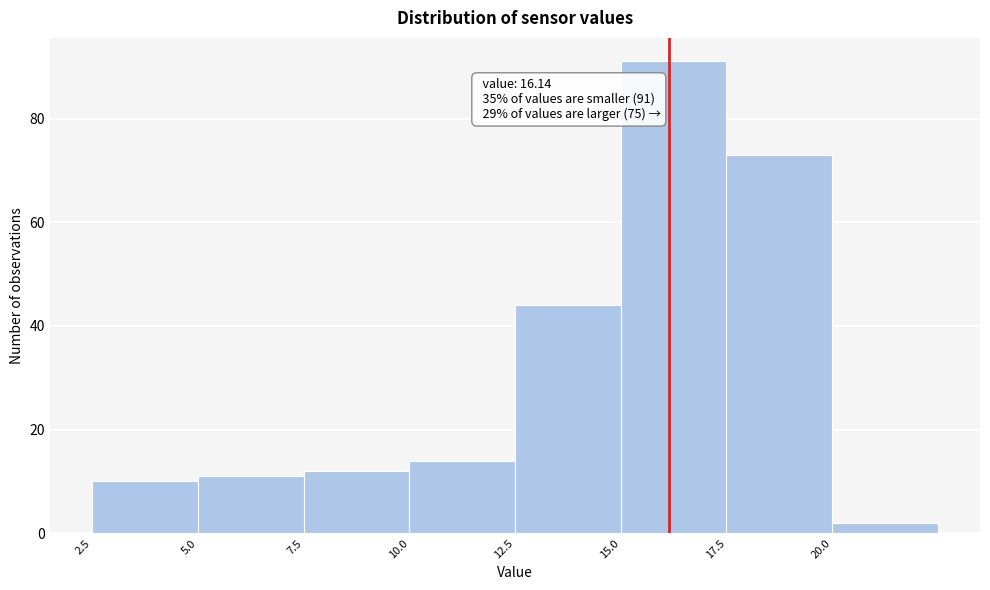

Which range on the x-axis has the tallest bar?

15.0 to 17.5